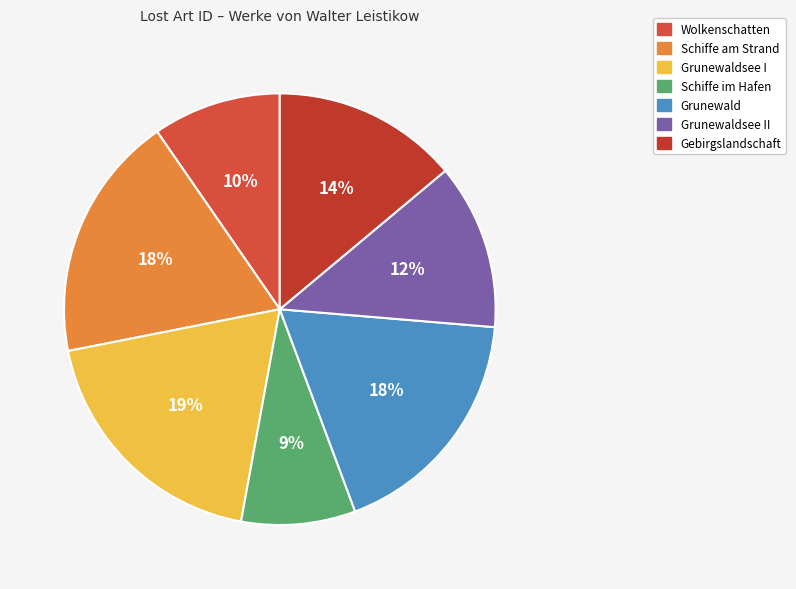

To the nearest percent, what is the difference between the largest and smallest slice percentages?

10%